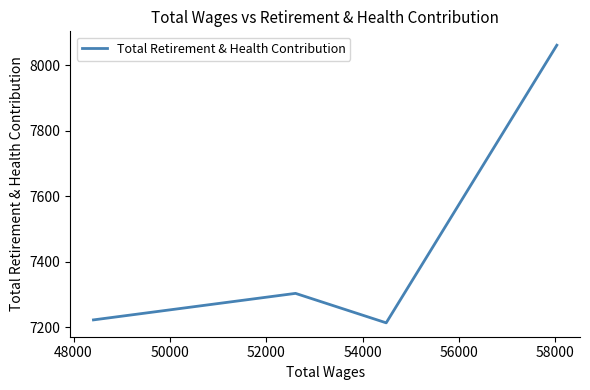

How many categories are shown in the chart?

4